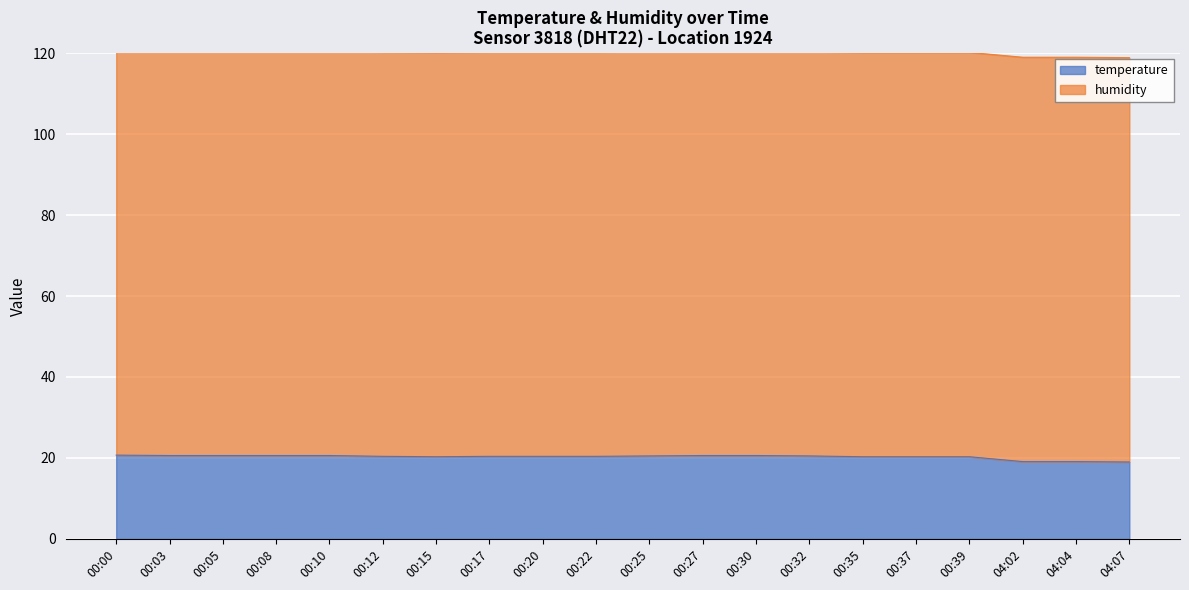

The value at 04:02 is 32.1. True or false?

False